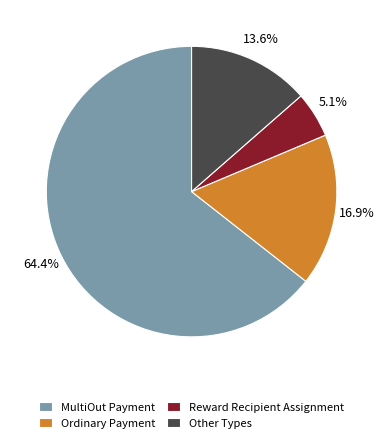

Between Reward Recipient Assignment and Other Types, which is larger?

Other Types